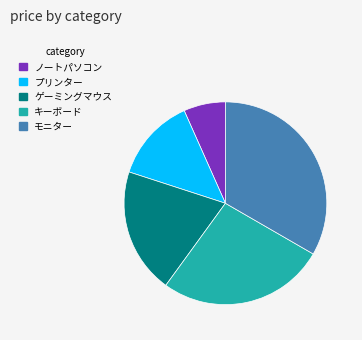

The プリンター slice represents 13% of the pie. True or false?

True